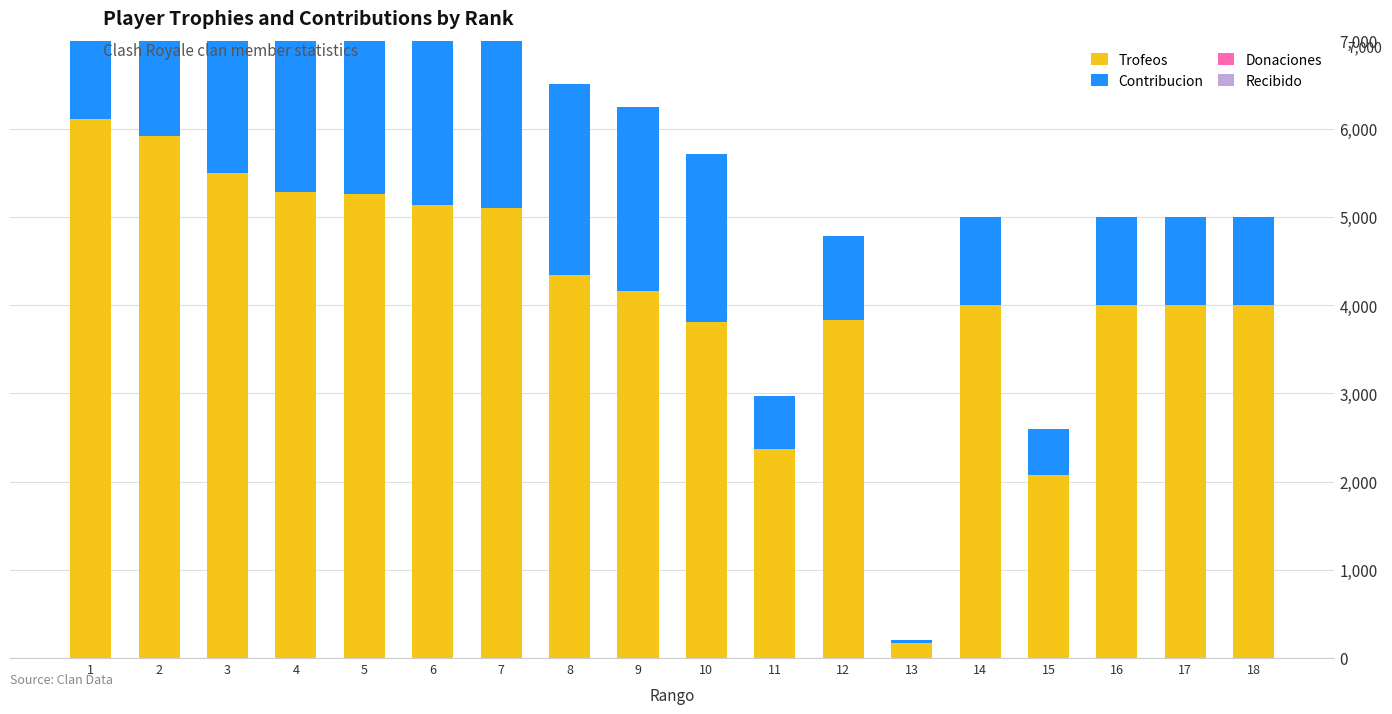

Which has a higher value, 16 or 15?

16